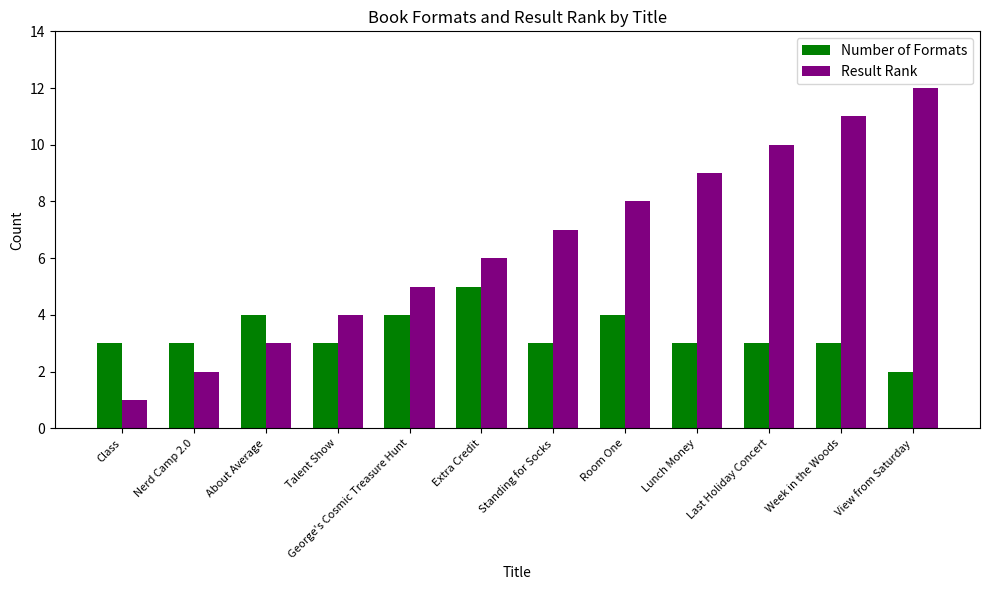

Which category has the highest value in the Result Rank series?

View from Saturday